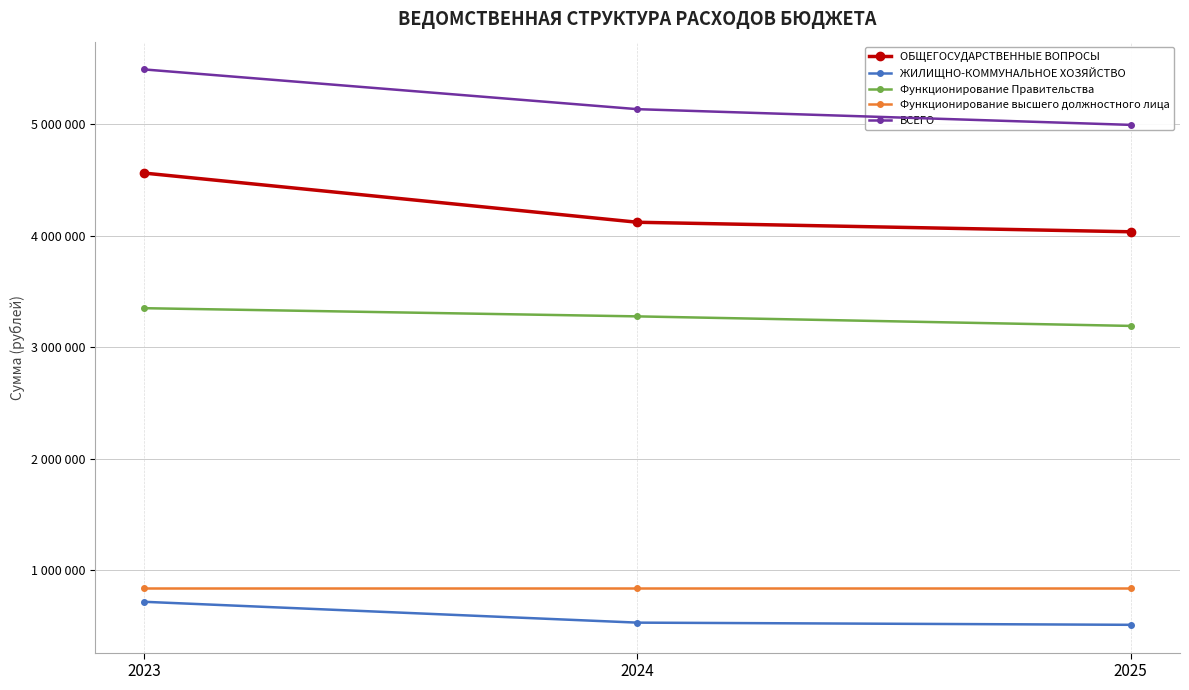

What are all the series names shown in the legend?

ОБЩЕГОСУДАРСТВЕННЫЕ ВОПРОСЫ, ЖИЛИЩНО-КОММУНАЛЬНОЕ ХОЗЯЙСТВО, Функционирование Правительства, Функционирование высшего должностного лица, ВСЕГО